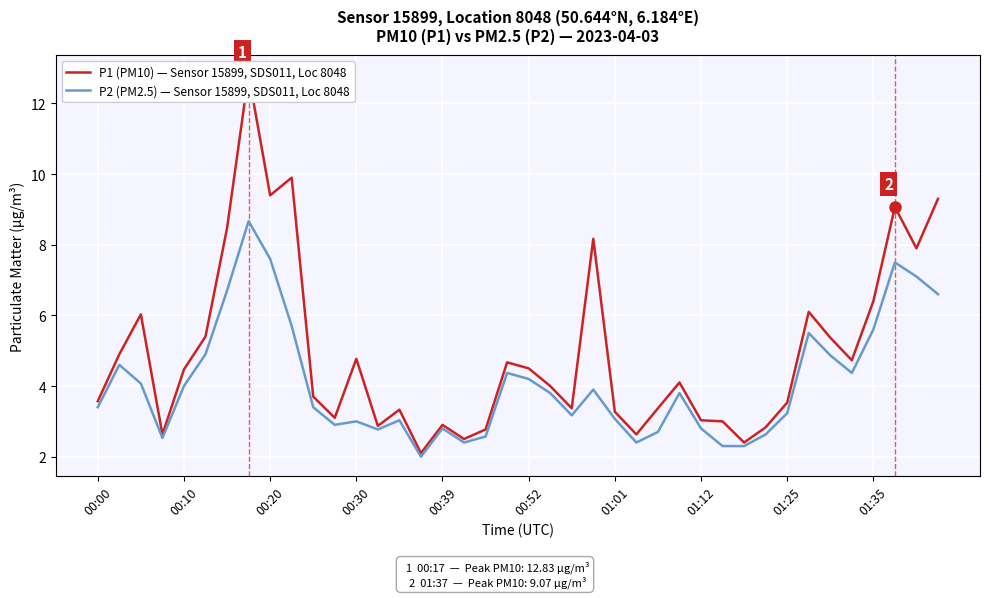

Is it true that P2 (PM2.5) — Sensor 15899, SDS011, Loc 8048 equals 0.9 at 01:25?

False